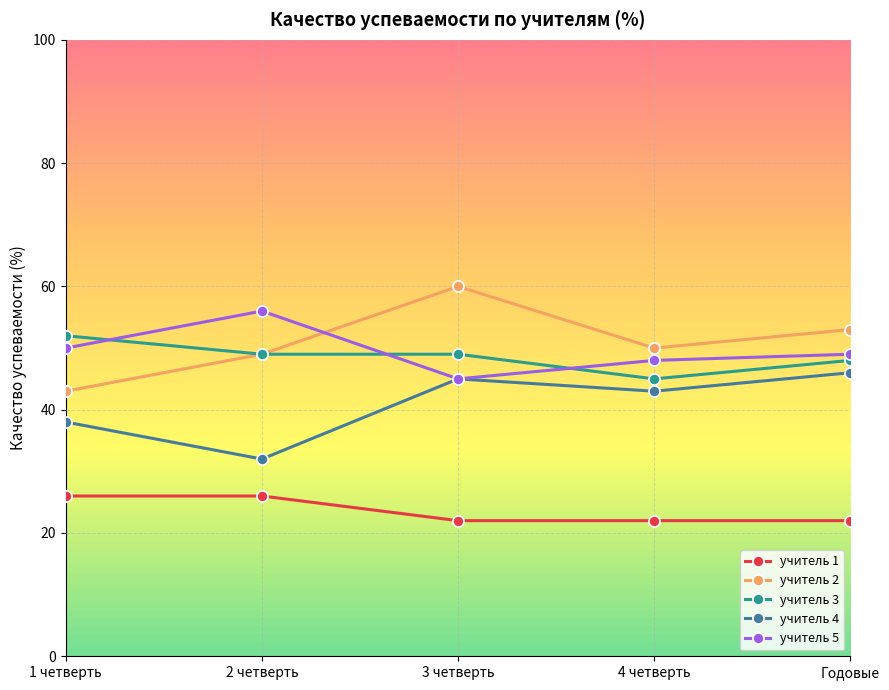

Which category has the highest value in the учитель 2 series?

3 четверть